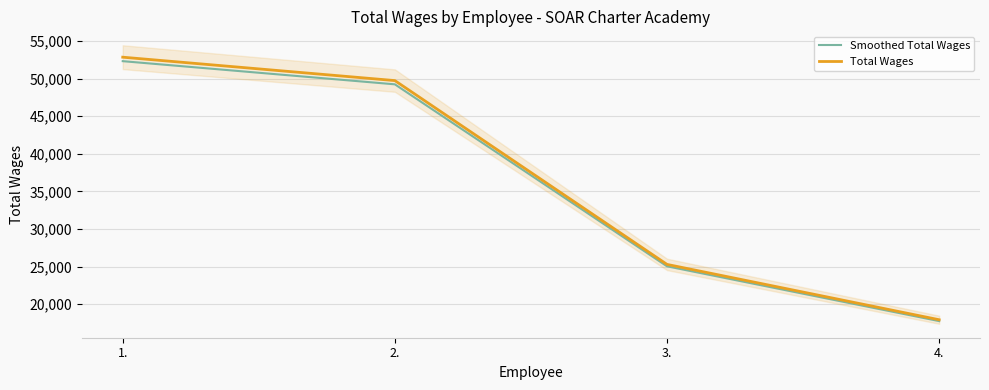

Reading right to left, extract all data points from this chart.

Smoothed Total Wages: 4.=17763.6	3.=25045.0	2.=49233.7	1.=52313.6
Total Wages: 4.=17943.0	3.=25298.0	2.=49731.0	1.=52842.0